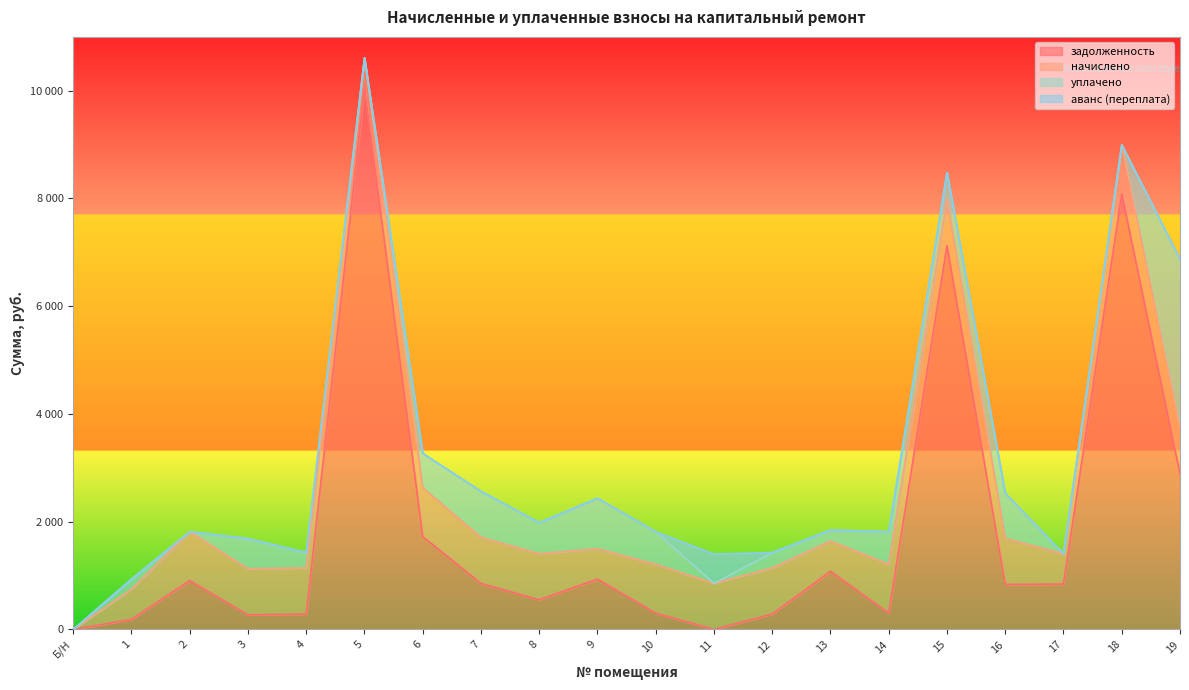

Is the value of аванс (переплата) at 16 greater than the value of задолженность at 18?

No